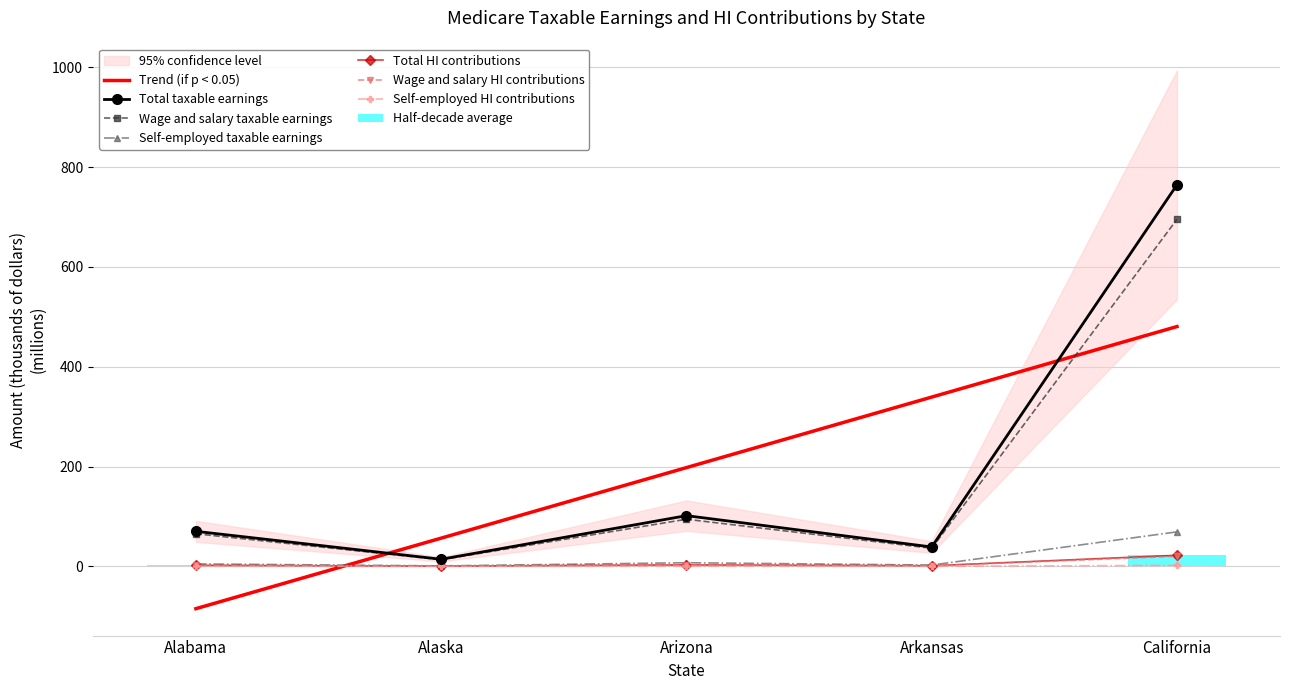

How many data points in Total taxable earnings are above 70?

3